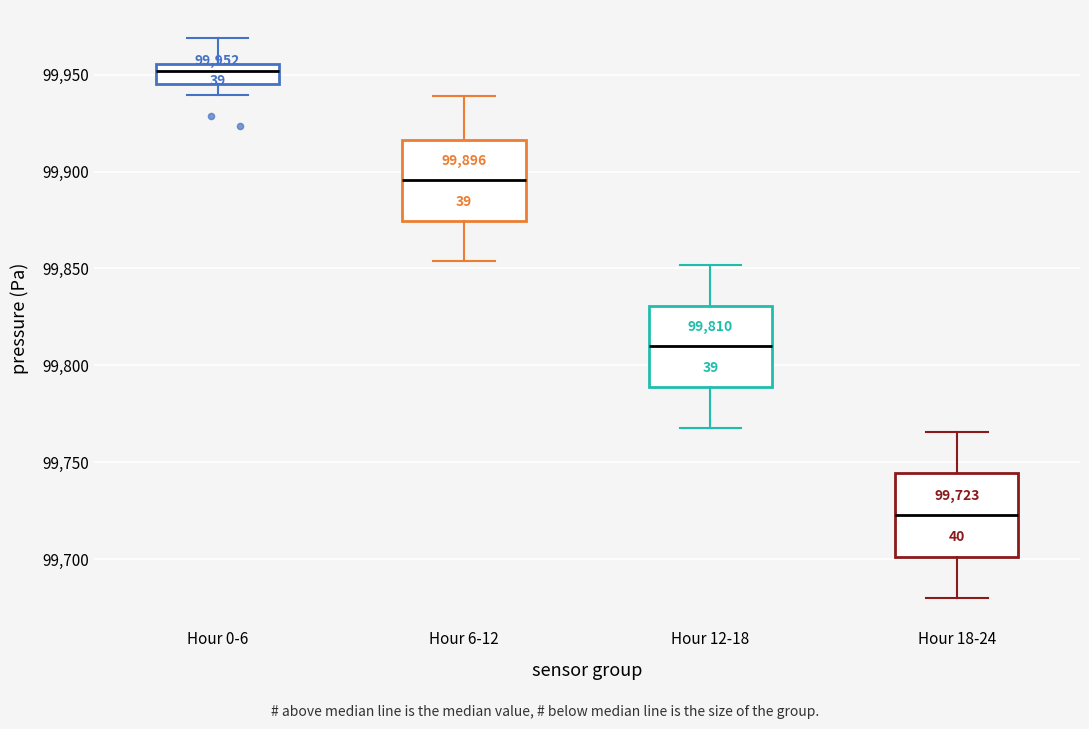

Which box has the lowest median line?

Hour 18-24